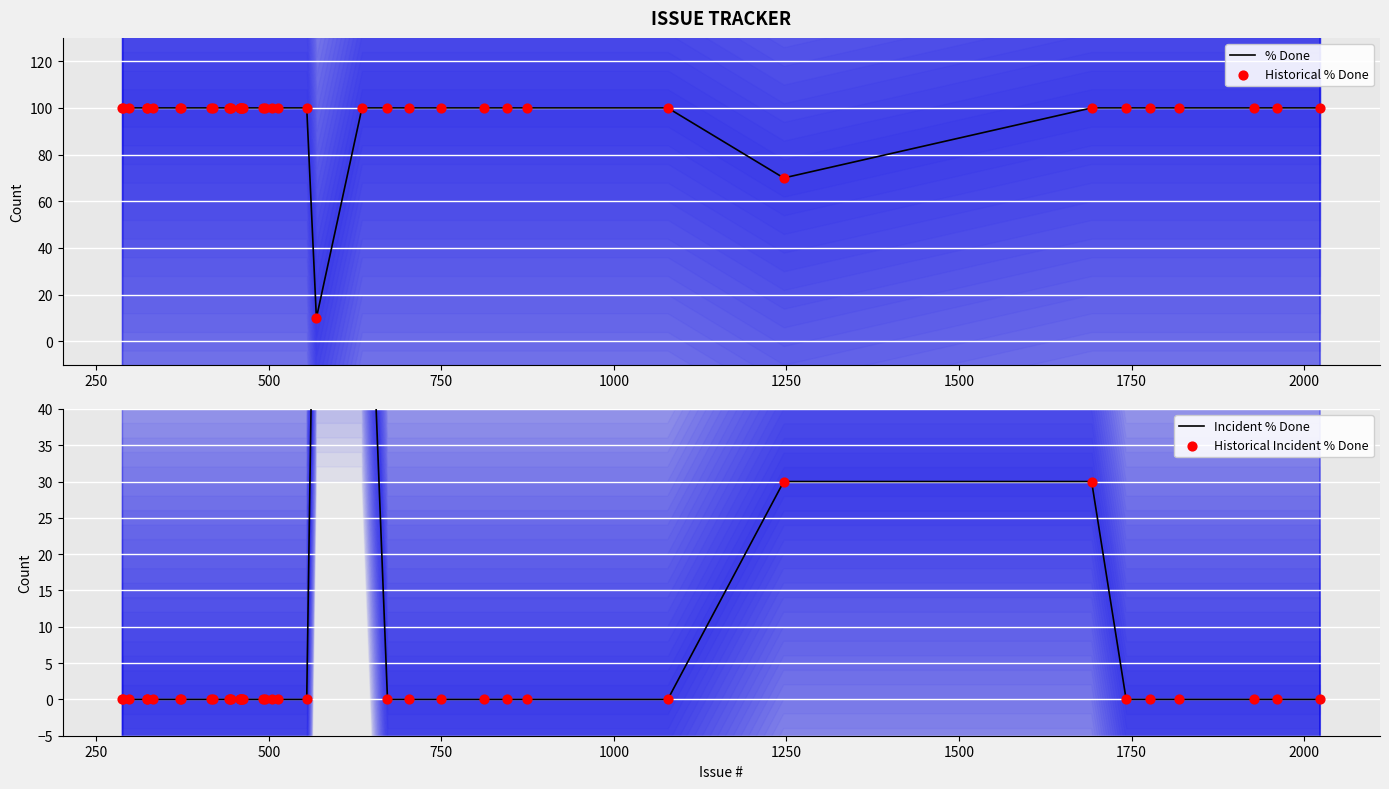

Which series reaches the maximum Y coordinate?

% Done